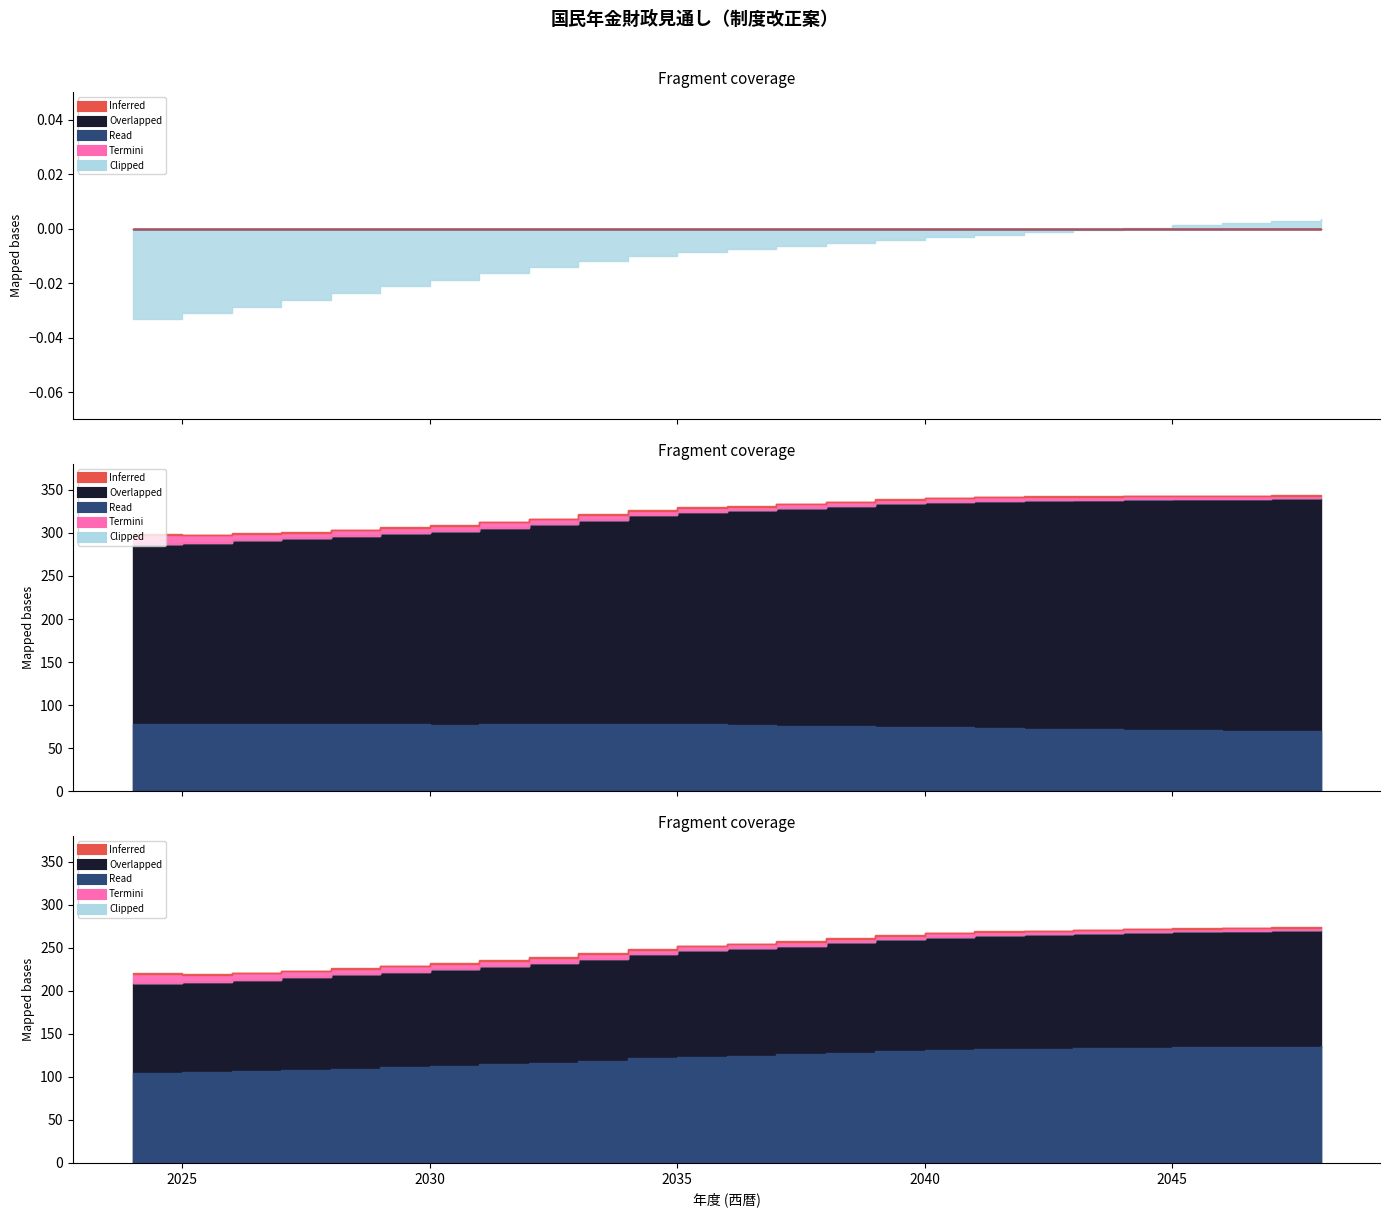

Which has a higher value, 2033 or 2047?

2033